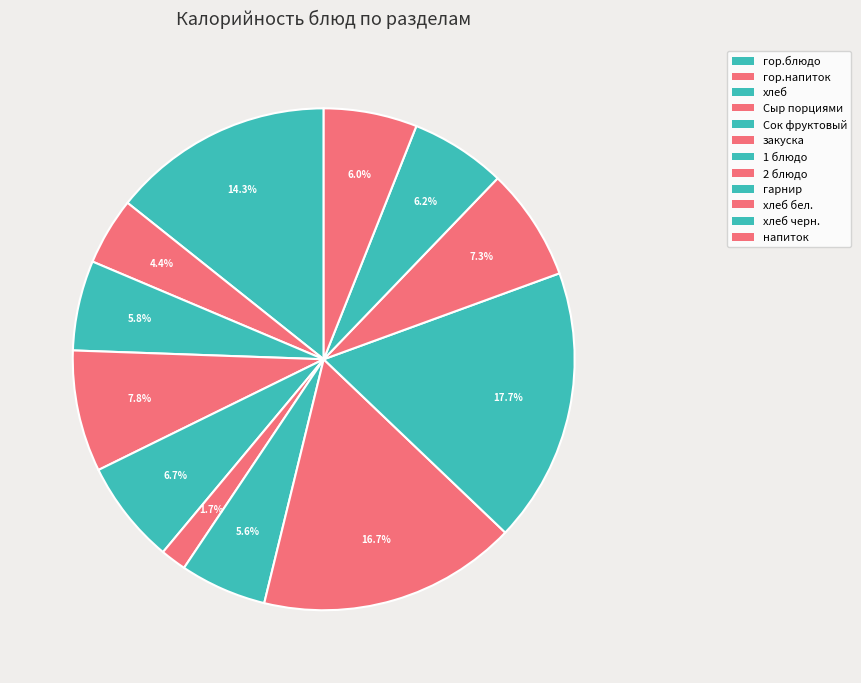

Rank the categories by value from highest to lowest.

гарнир, 2 блюдо, гор.блюдо, Сыр порциями, хлеб бел., Сок фруктовый, хлеб черн., напиток, хлеб, 1 блюдо, гор.напиток, закуска